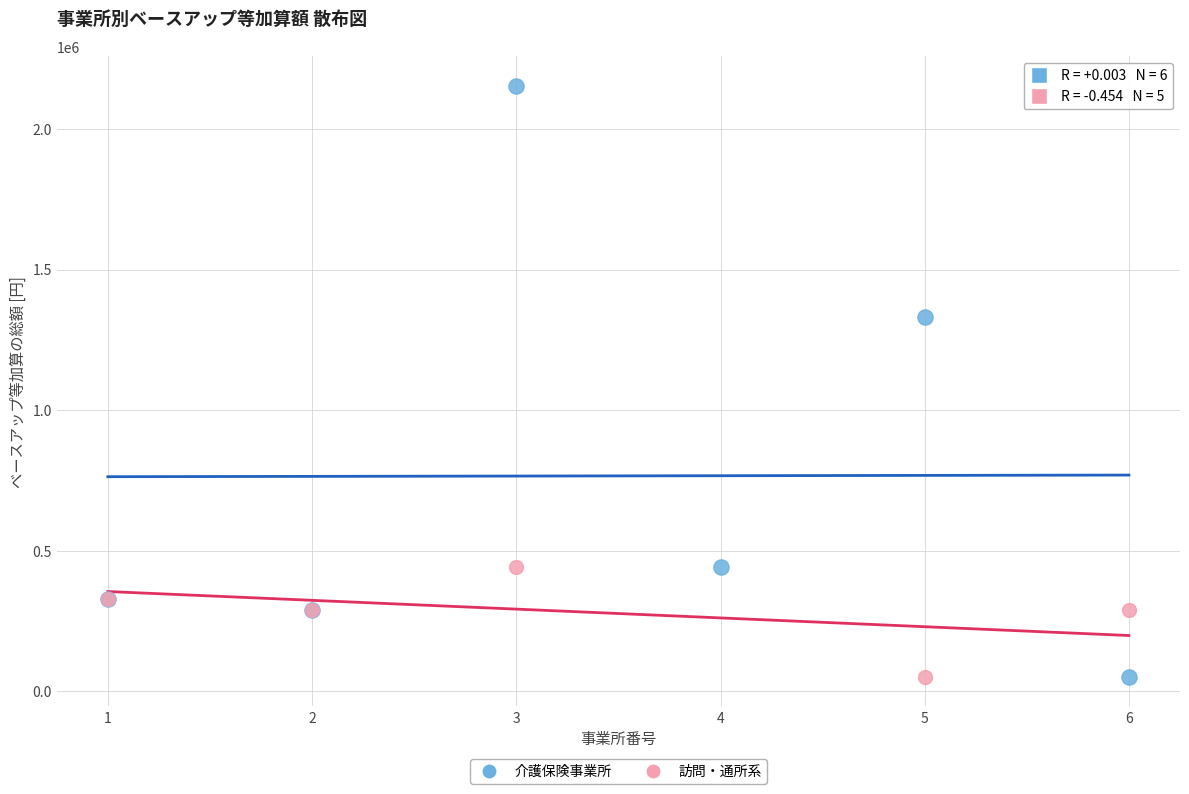

Which series reaches the maximum Y coordinate?

介護保険事業所